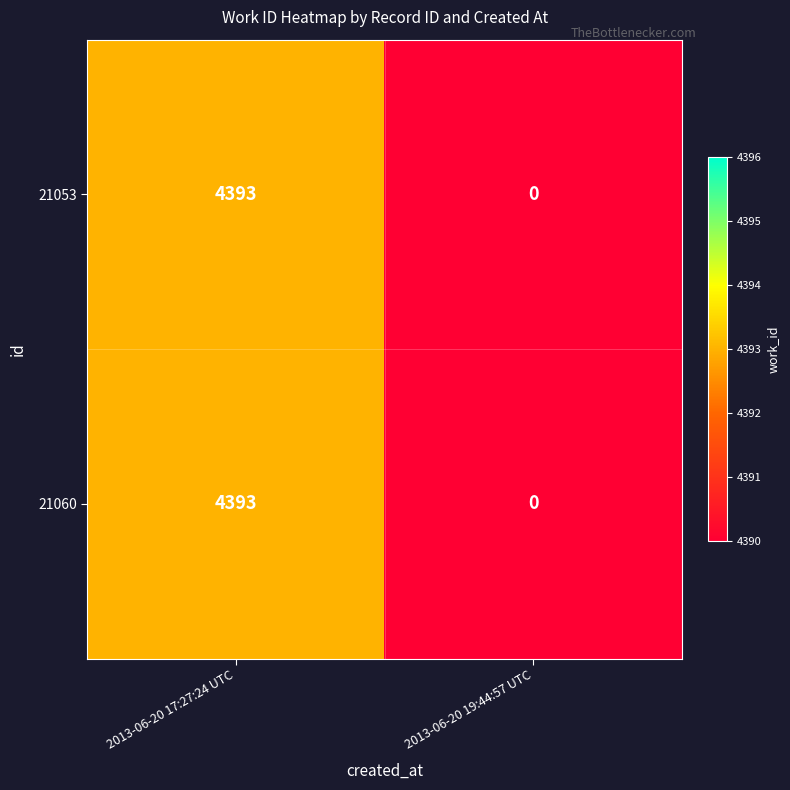

Reading right to left, what are all the values shown in this chart?

21053: 0	4393
21060: 0	4393